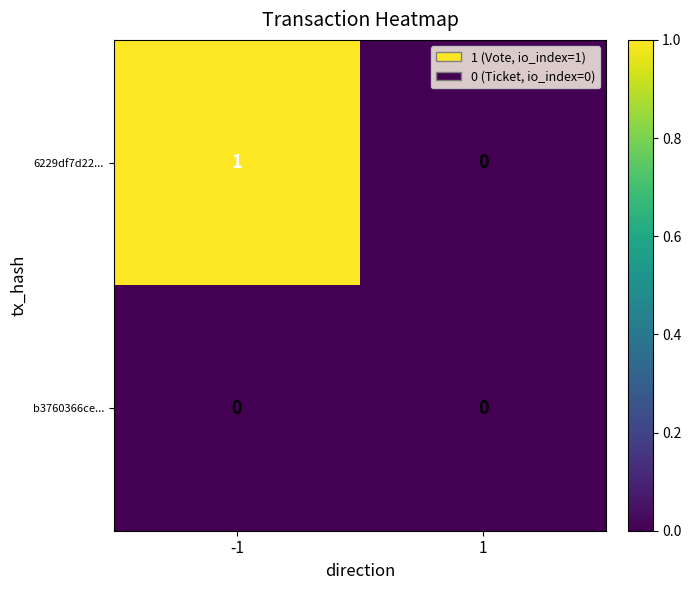

At -1, list the series in order from largest to smallest.

6229df7d22..., b3760366ce...